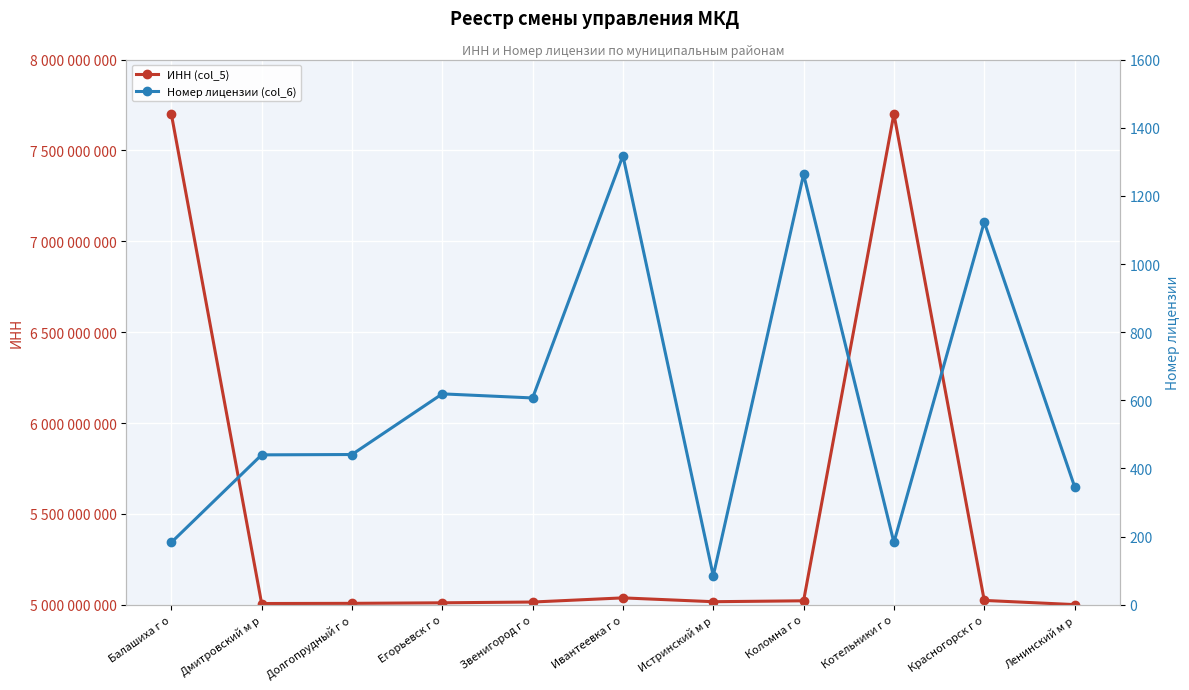

True or false: ИНН (col_5) has more than 0 interior local peaks.

True